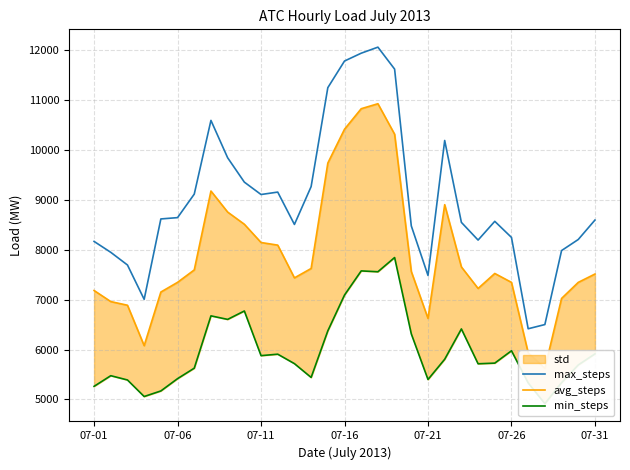

The value of max_steps at 07-11 is 13319.8. True or false?

False